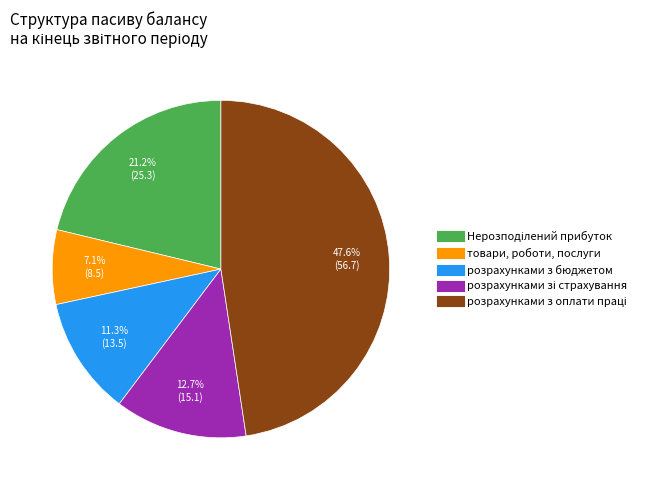

Is there any slice that represents more than half of the pie?

No